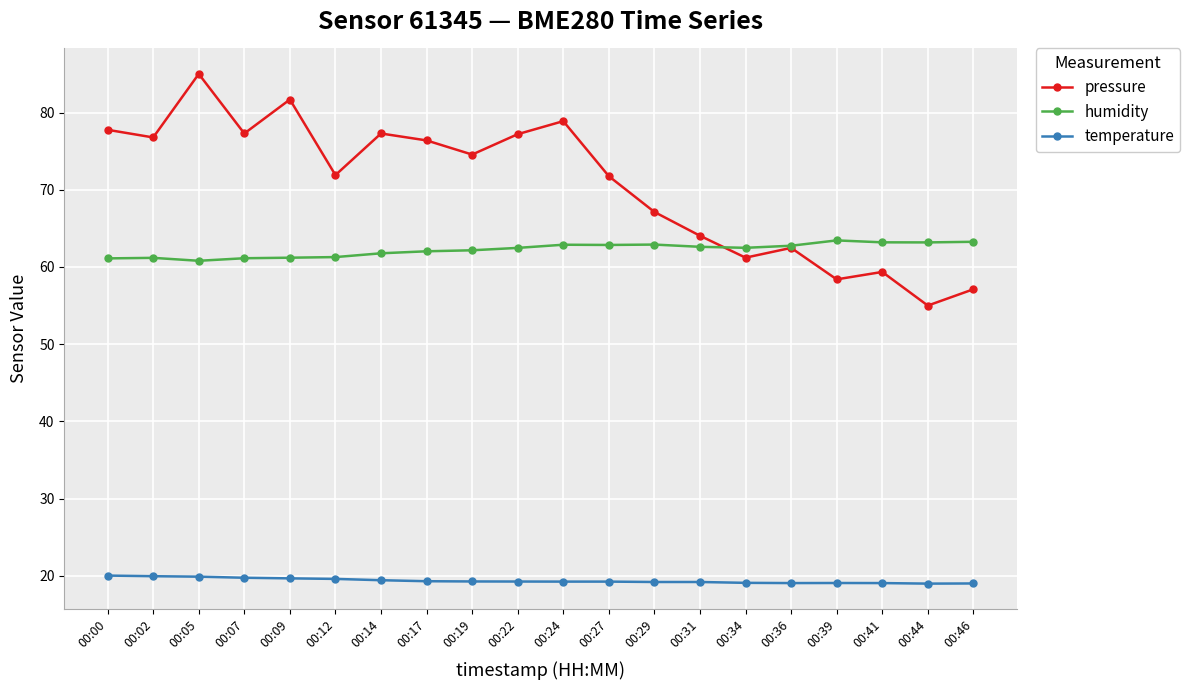

At which category does the chart reach its peak across all series?

00:05